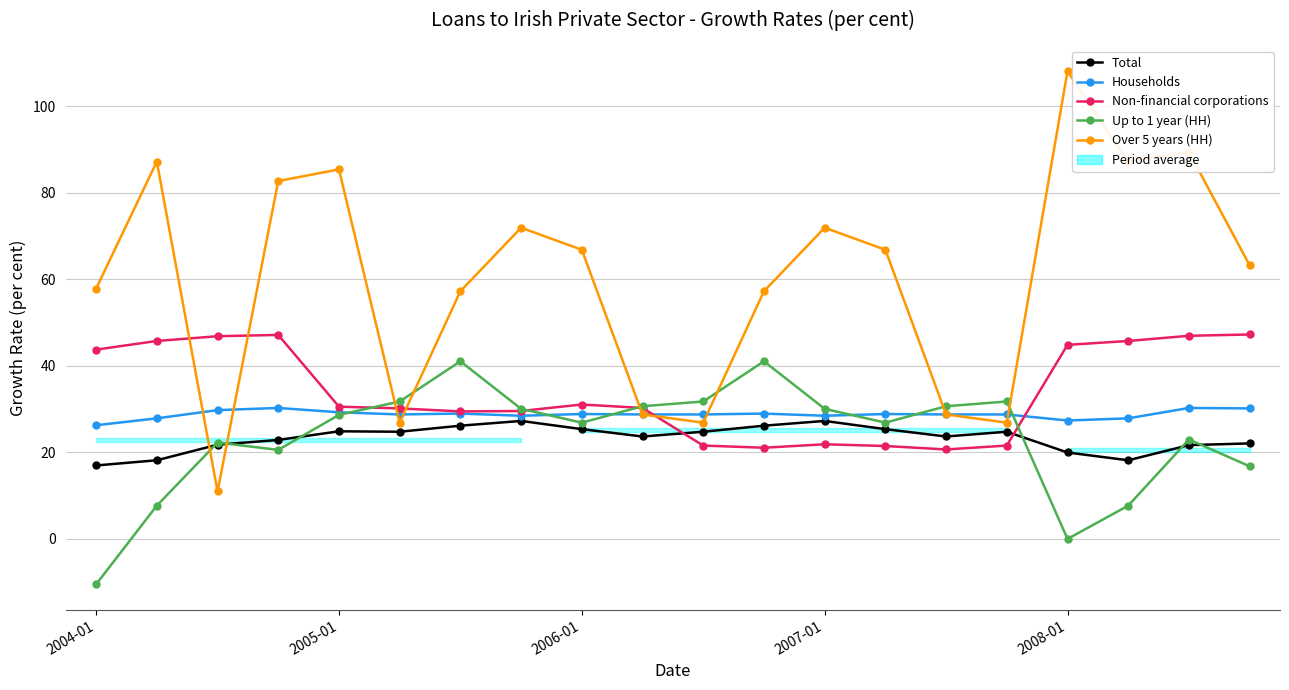

What is the value of the Up to 1 year (HH) point at the 6th from the left?

31.7